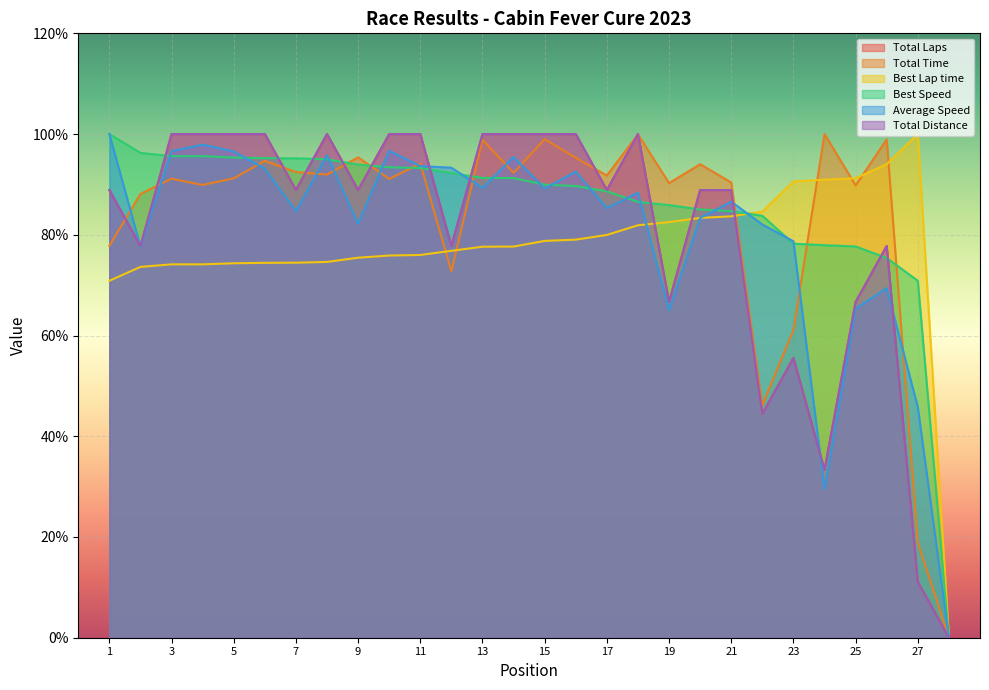

What is the sum of the Best Speed values at 13 and 6?

186.5